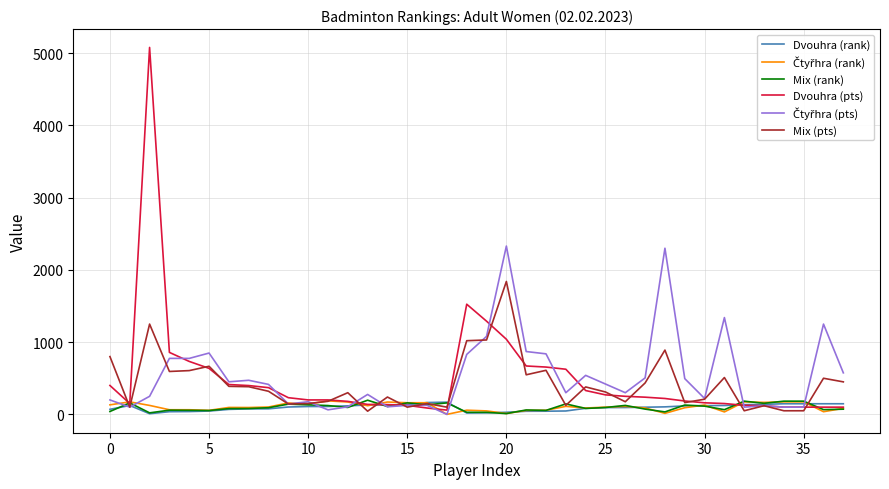

Which series has the widest spread of values?

Dvouhra (pts)